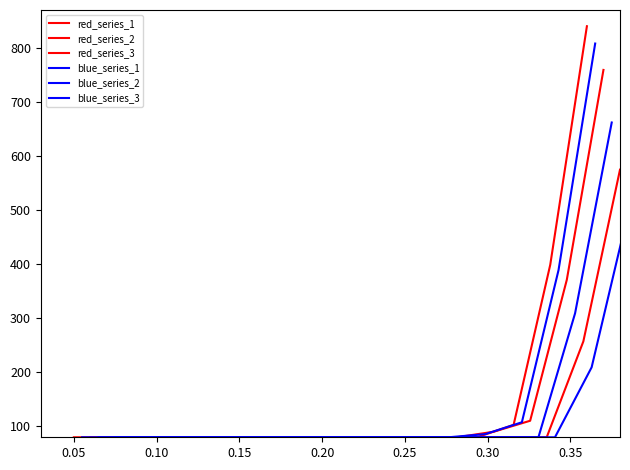

Count the number of categories in the chart.

15